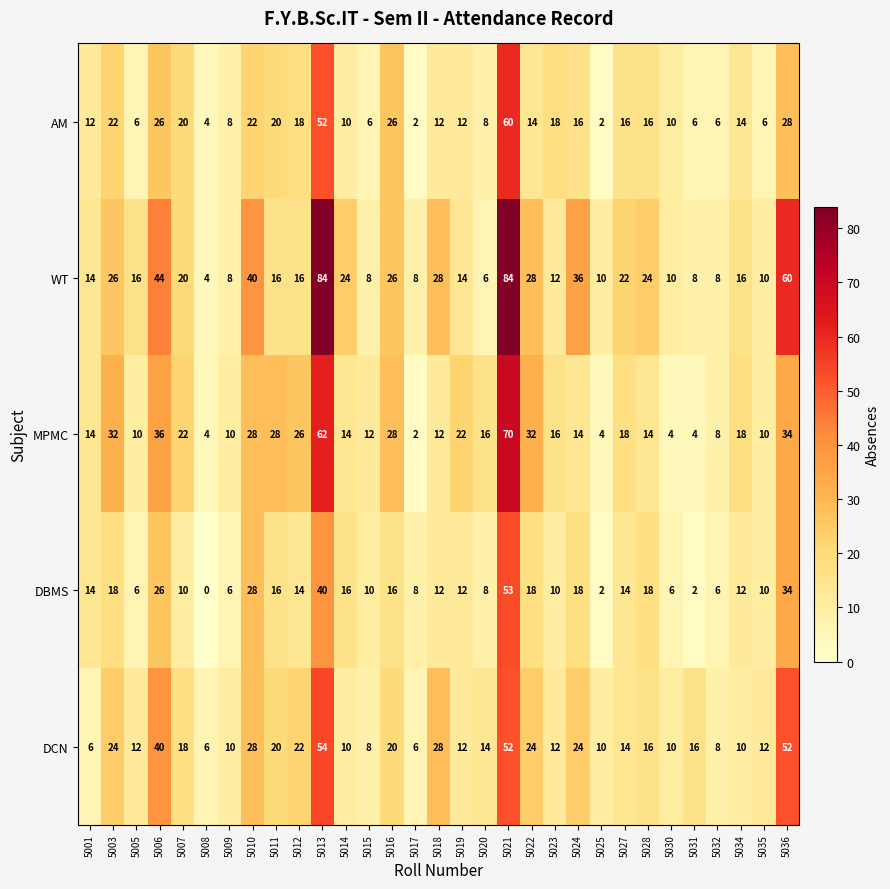

Which series has the widest spread of values?

WT